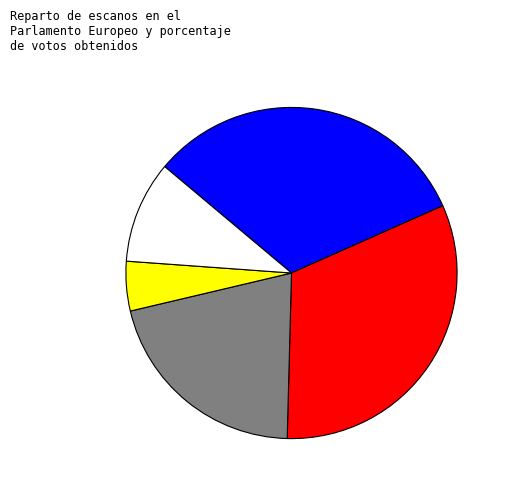

Is there any slice that represents more than half of the pie?

No